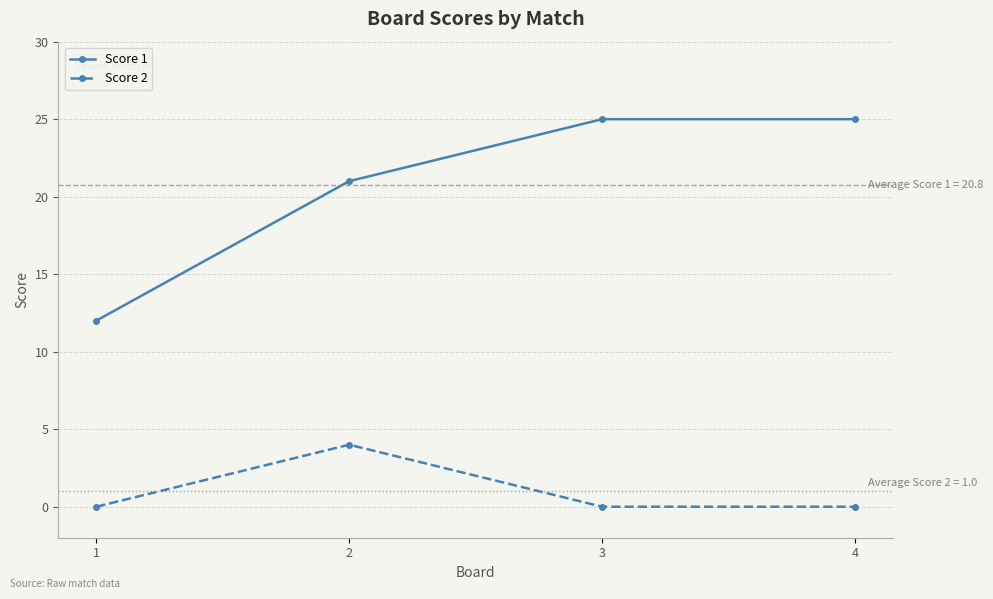

How many lines are shown in the chart?

2